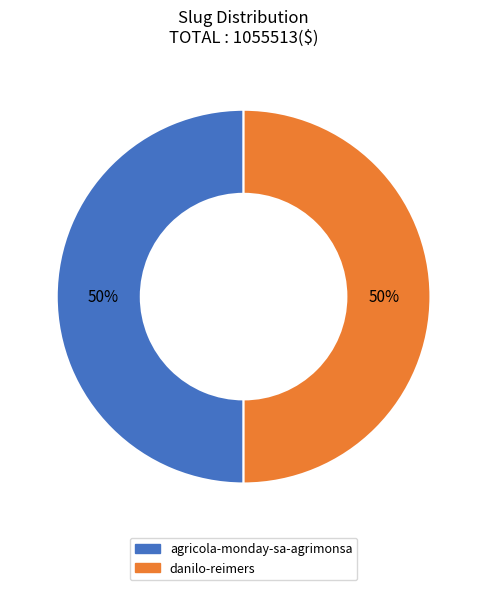

To the nearest percent, what percentage of the pie is agricola-monday-sa-agrimonsa?

50%